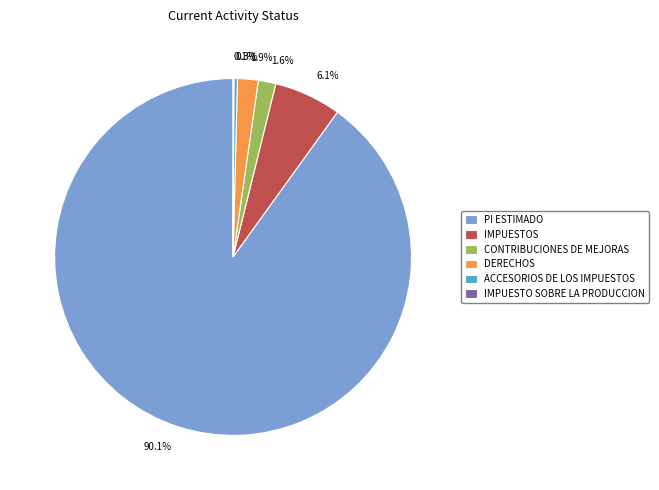

To the nearest percent, what percentage of the pie is DERECHOS?

2%